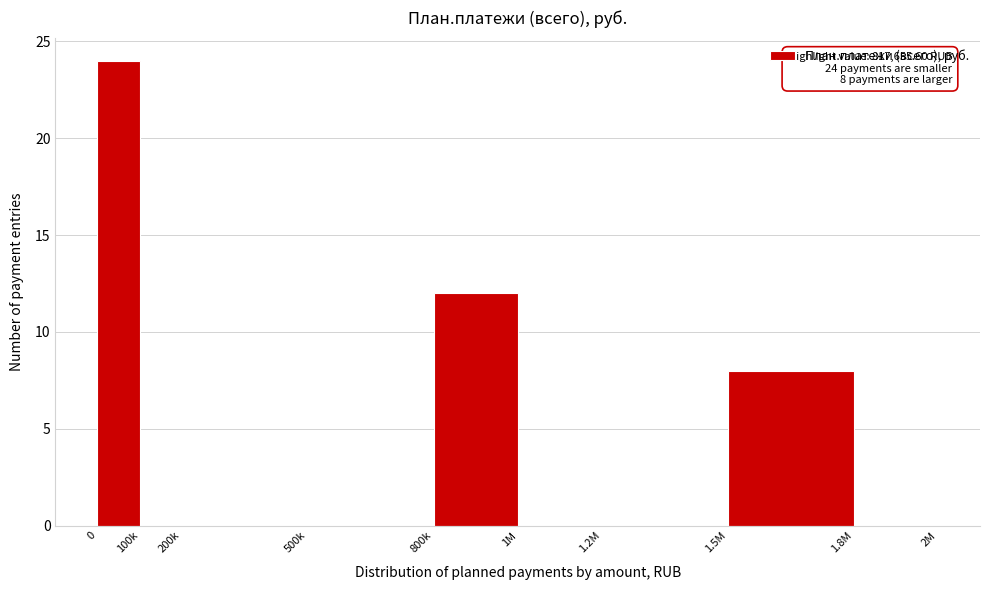

Reading left to right, list all the values displayed in this chart.

0=24	100k=0	200k=0	500k=0	800k=12	1M=0	1.2M=0	1.5M=8	1.8M=0